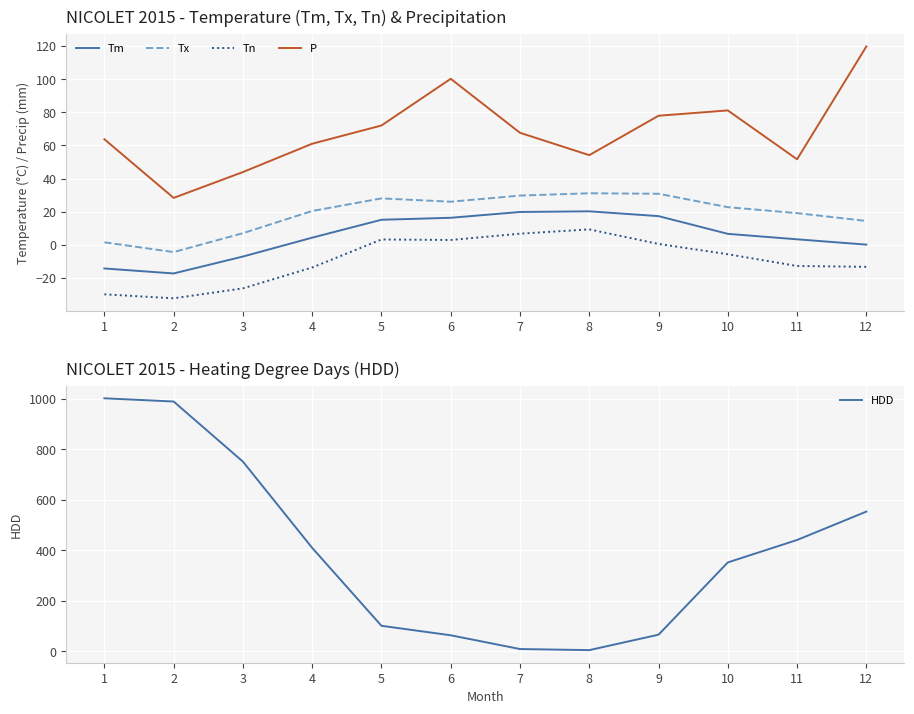

Is the value of Tm at 7 greater than the value of HDD at 1?

No